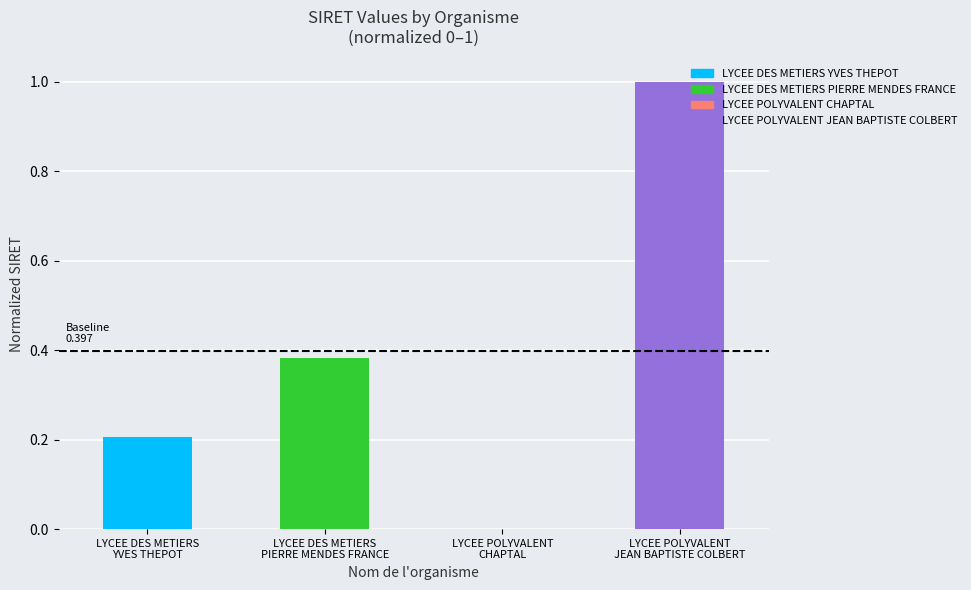

What is the greatest value displayed?

1.0